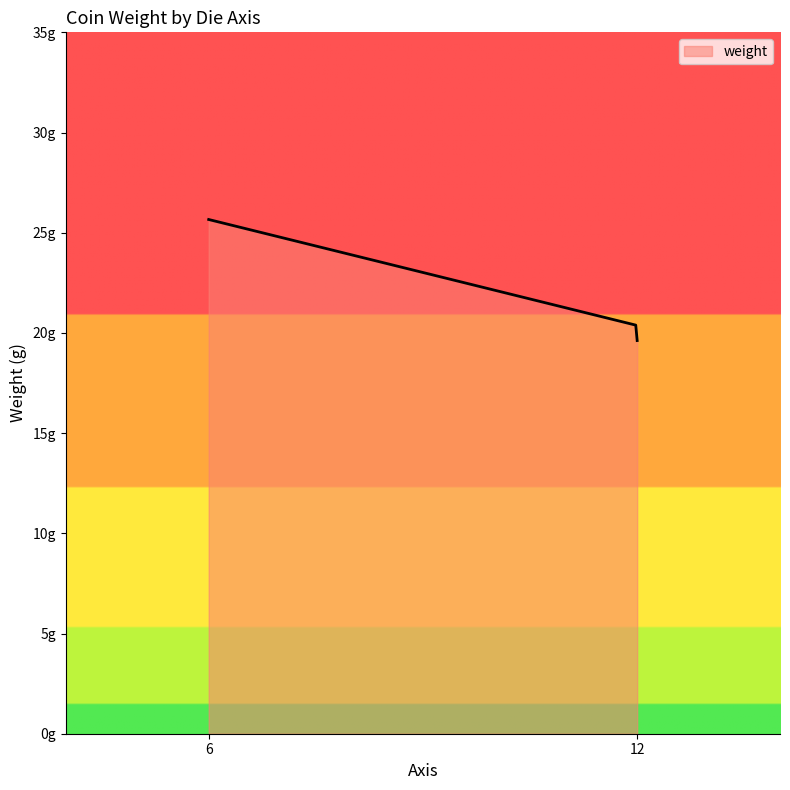

Does the chart have visible grid lines?

No